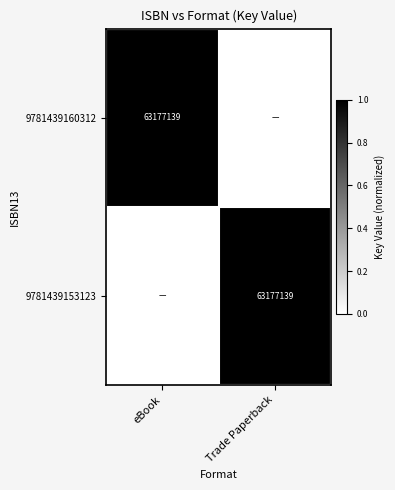

The value of 9781439153123 at Trade Paperback is 63177139. True or false?

True